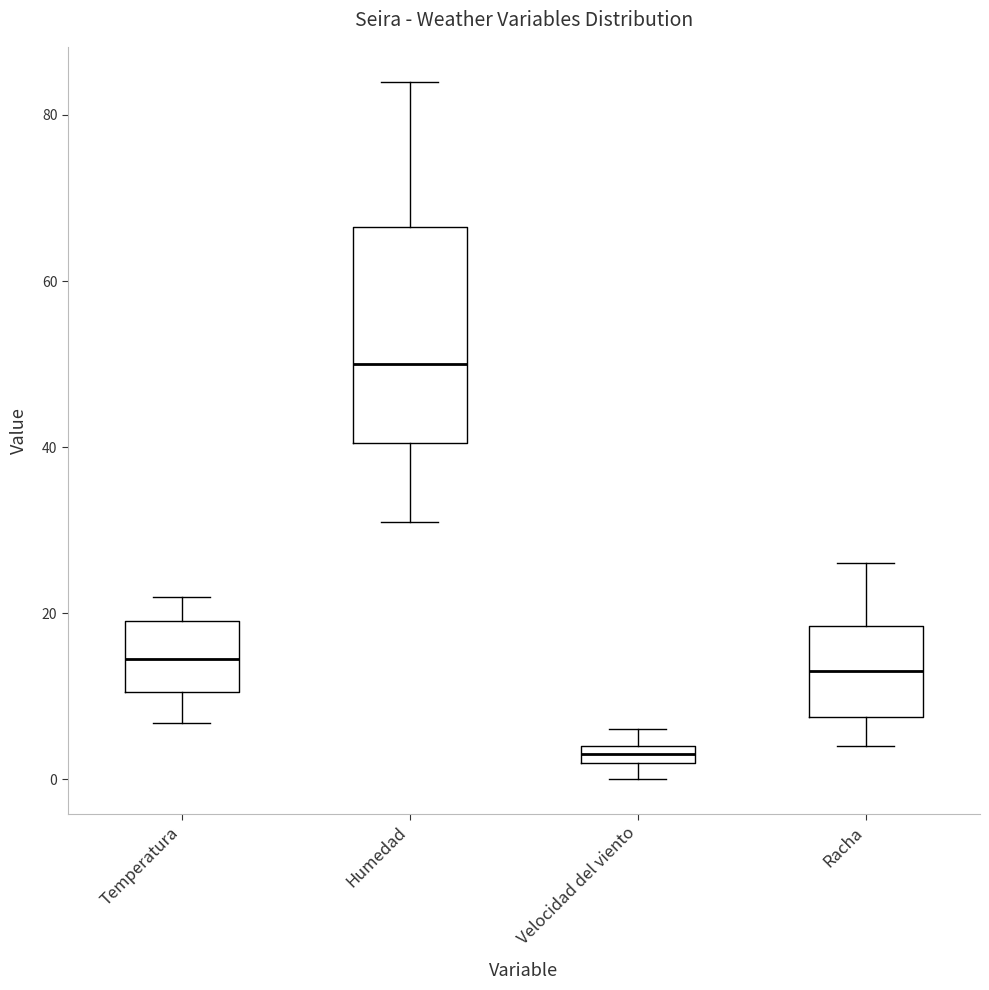

Which box is the tallest, from its lower edge to its upper edge?

Humedad